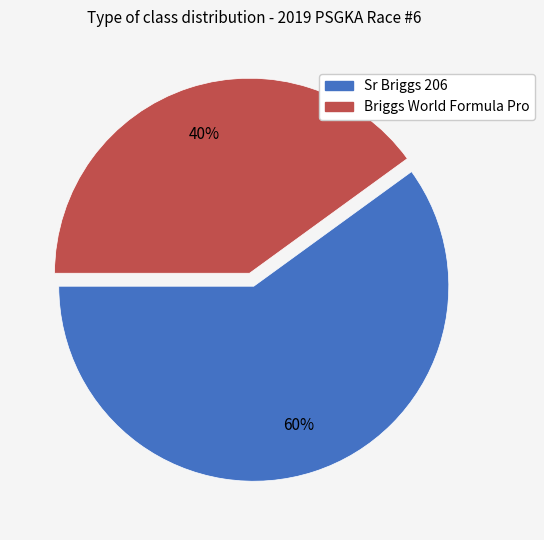

Is the sum of Briggs World Formula Pro and Sr Briggs 206 greater than half?

Yes